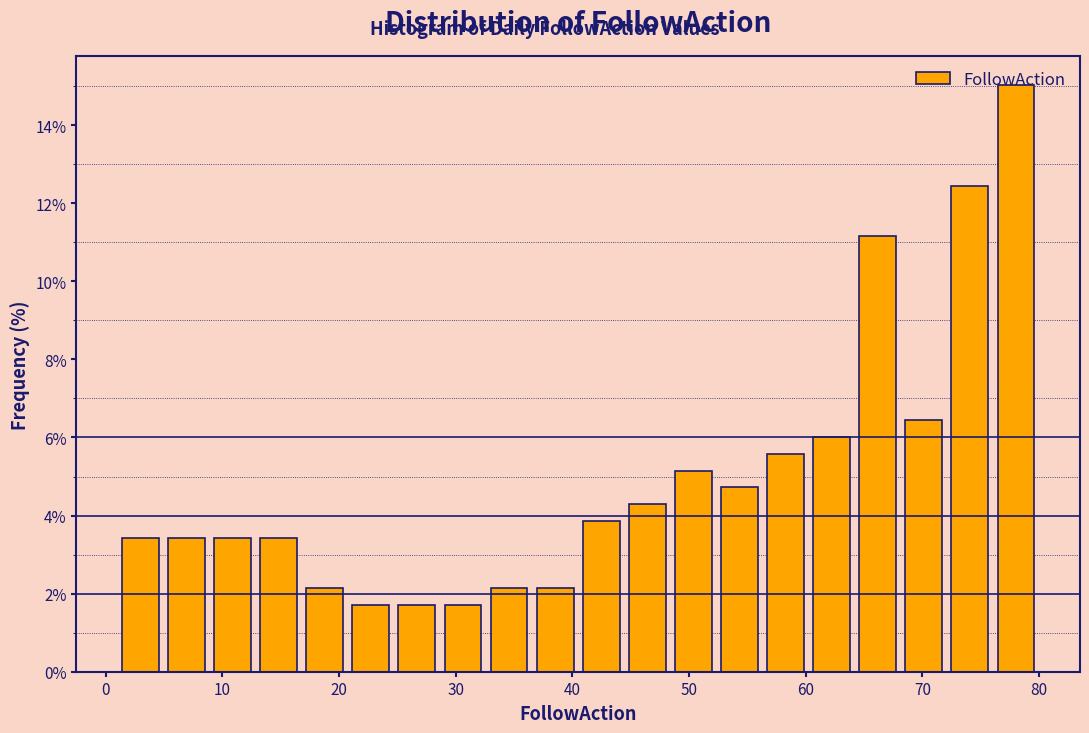

Read against the x-axis, roughly where is the centre of the tallest bar?

78